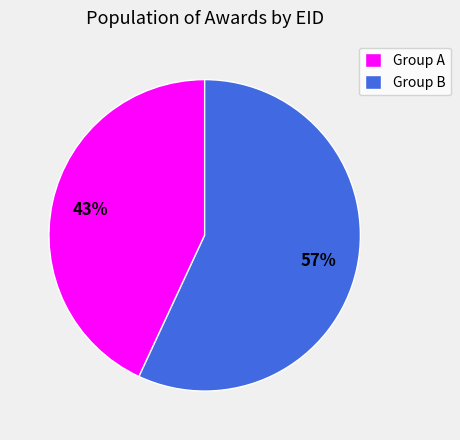

Approximately how many times larger is the value at Group A compared to Group B?

0.8